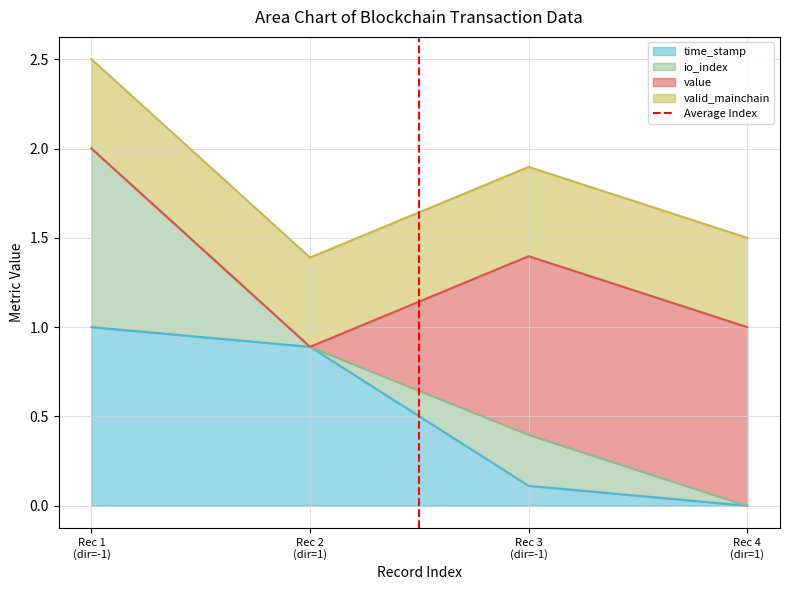

What is the highest value of the time_stamp series?

1.0